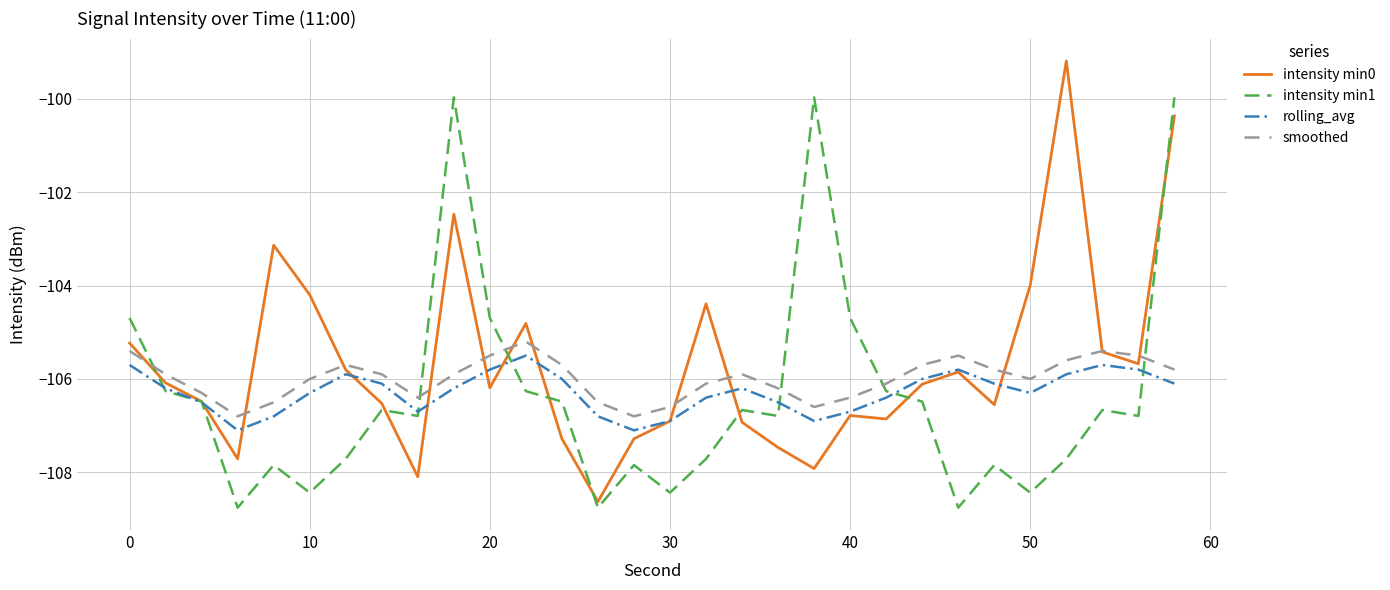

What is the maximum value for rolling_avg?

-105.5